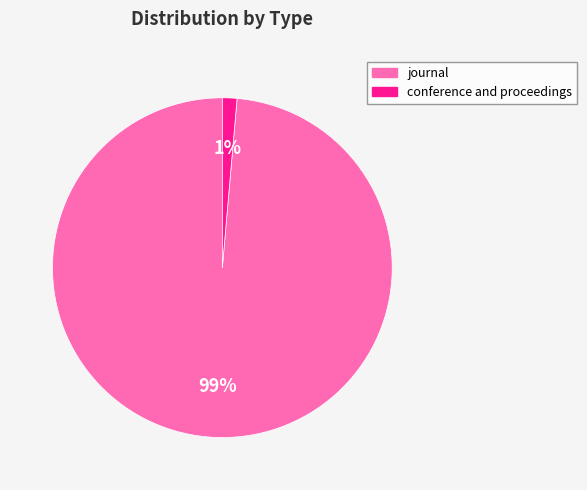

Combined, do conference and proceedings and journal account for over 50%?

Yes